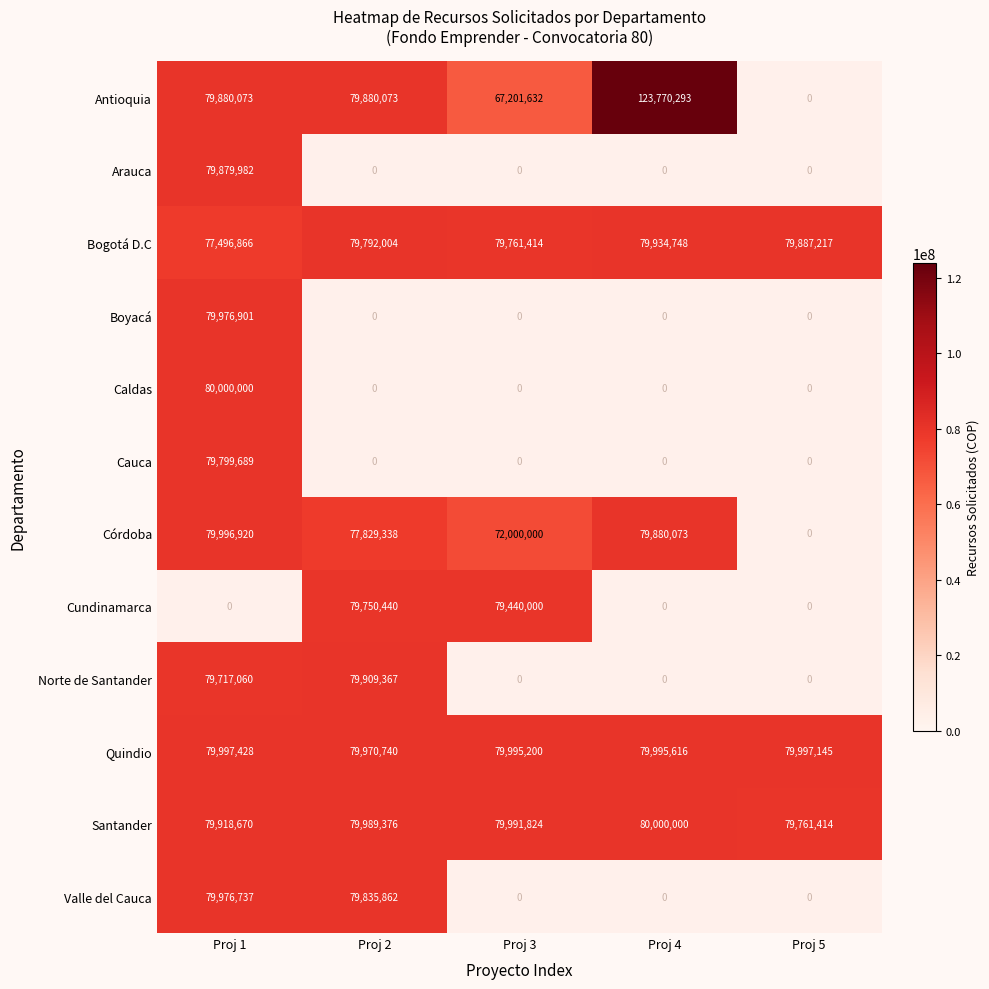

What is the difference between the maximum and second lowest values in the Bogotá D.C series?

173334